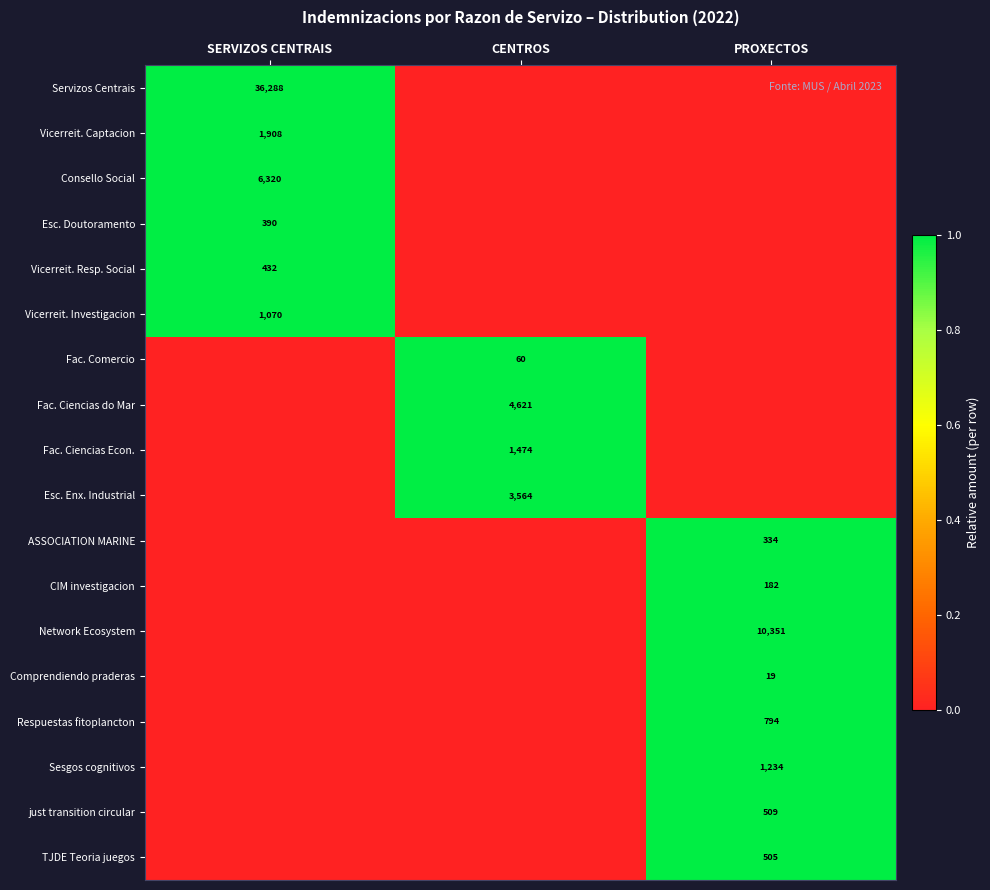

True or false: CIM investigacion has a value of 182 at PROXECTOS.

True